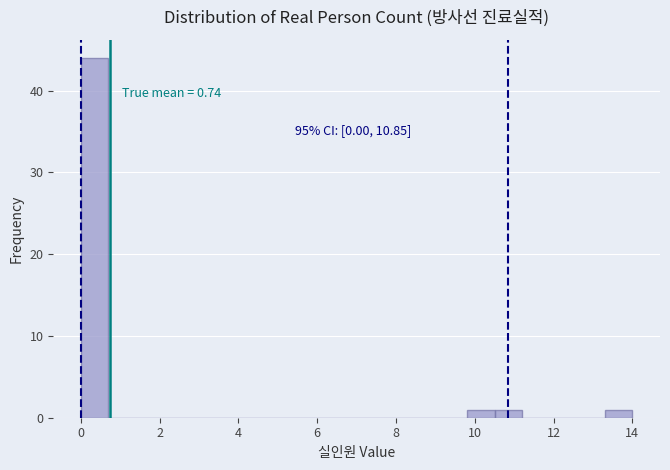

Around what value on the x-axis is the tallest bar? Give the approximate position of its centre, as read against the axis.

0.4